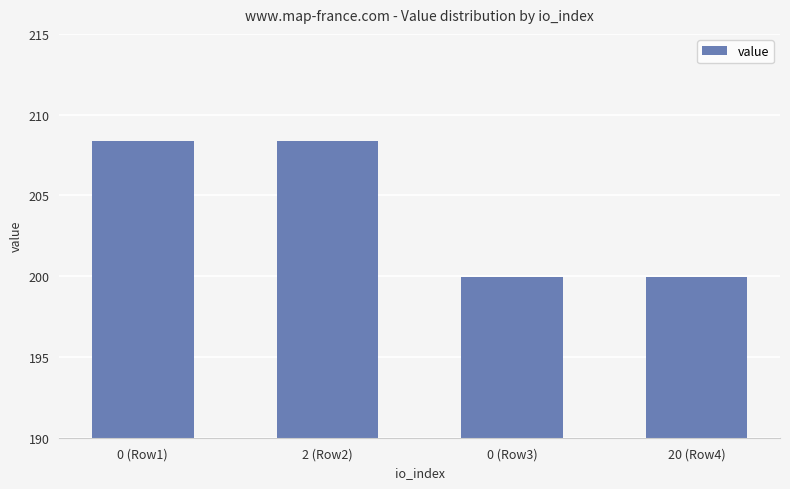

Which has a higher value, 2 (Row2) or 0 (Row3)?

2 (Row2)